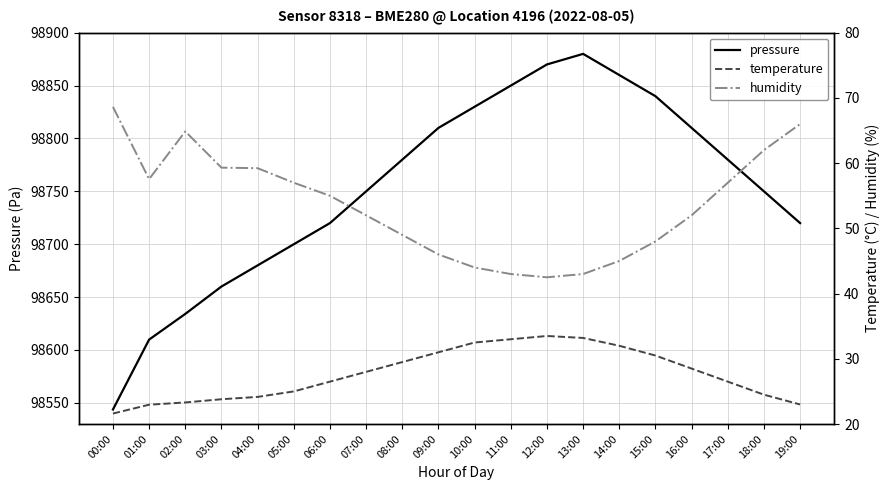

Where does the pressure series first go above 98780?

09:00